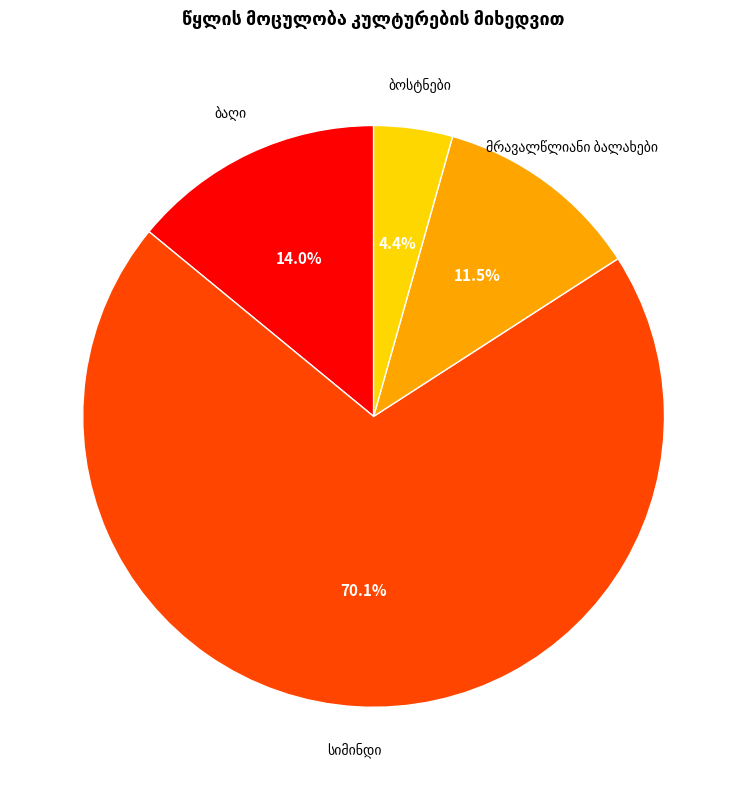

Is there a majority slice in this chart?

Yes